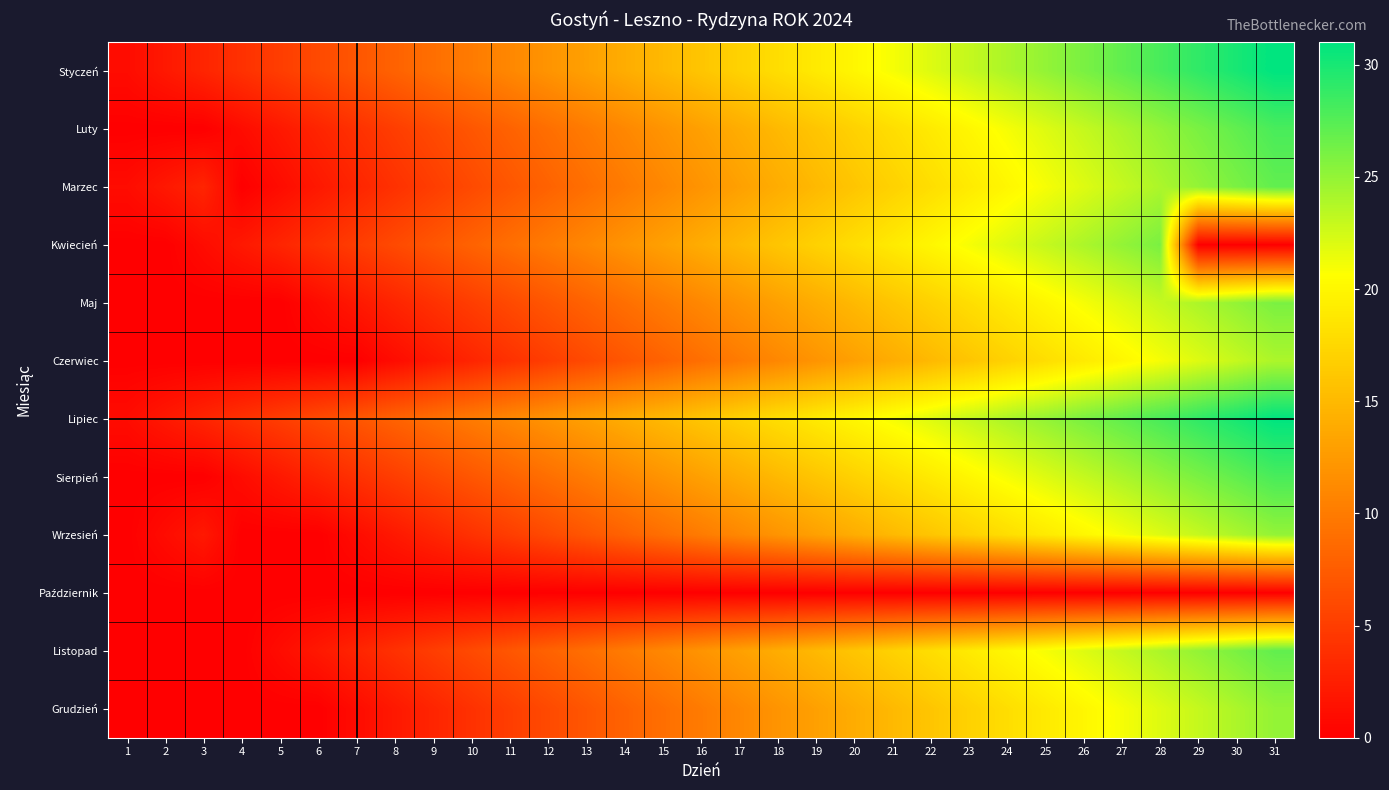

Count the number of categories in the chart.

31